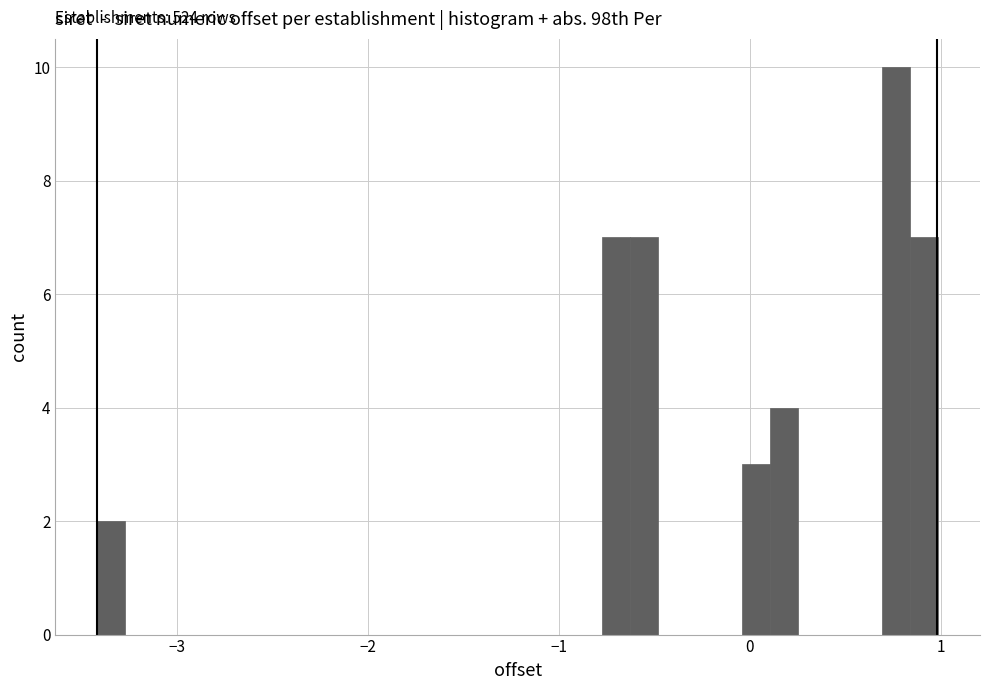

Read against the x-axis, roughly where is the centre of the tallest bar?

0.8